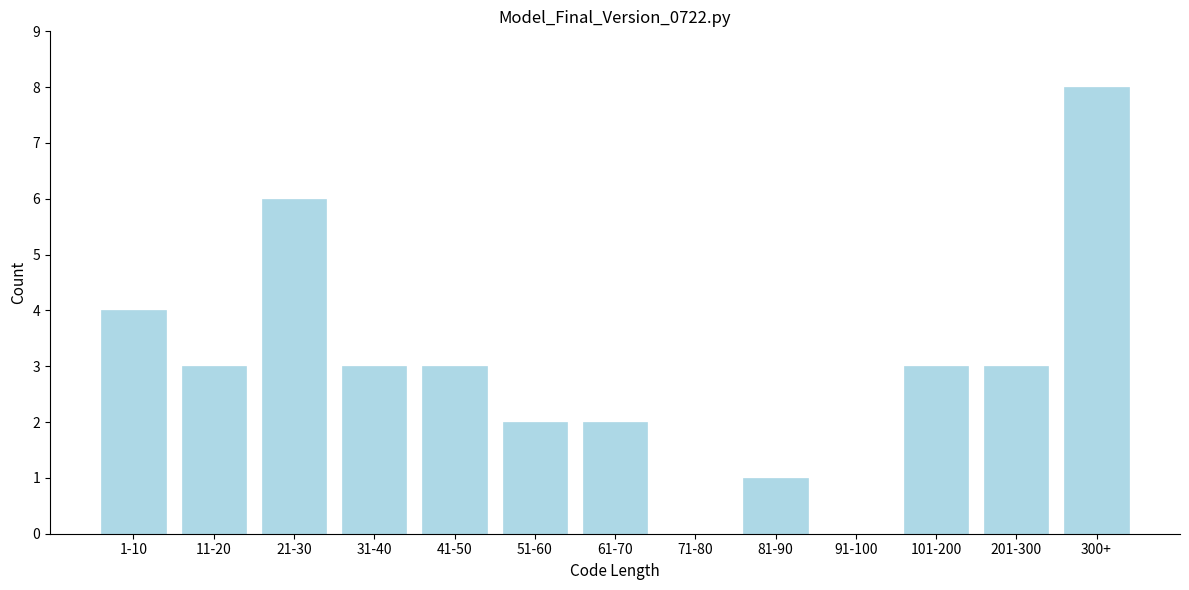

Reading right to left, list all the values displayed in this chart.

300+=8	201-300=3	101-200=3	91-100=0	81-90=1	71-80=0	61-70=2	51-60=2	41-50=3	31-40=3	21-30=6	11-20=3	1-10=4